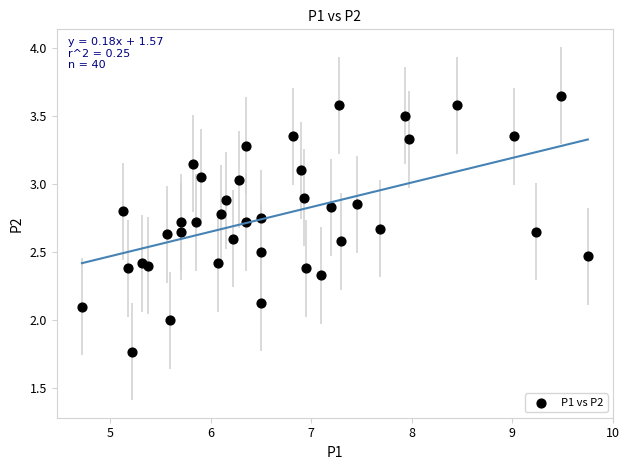

What is the range of Y values (max minus min)?

1.9